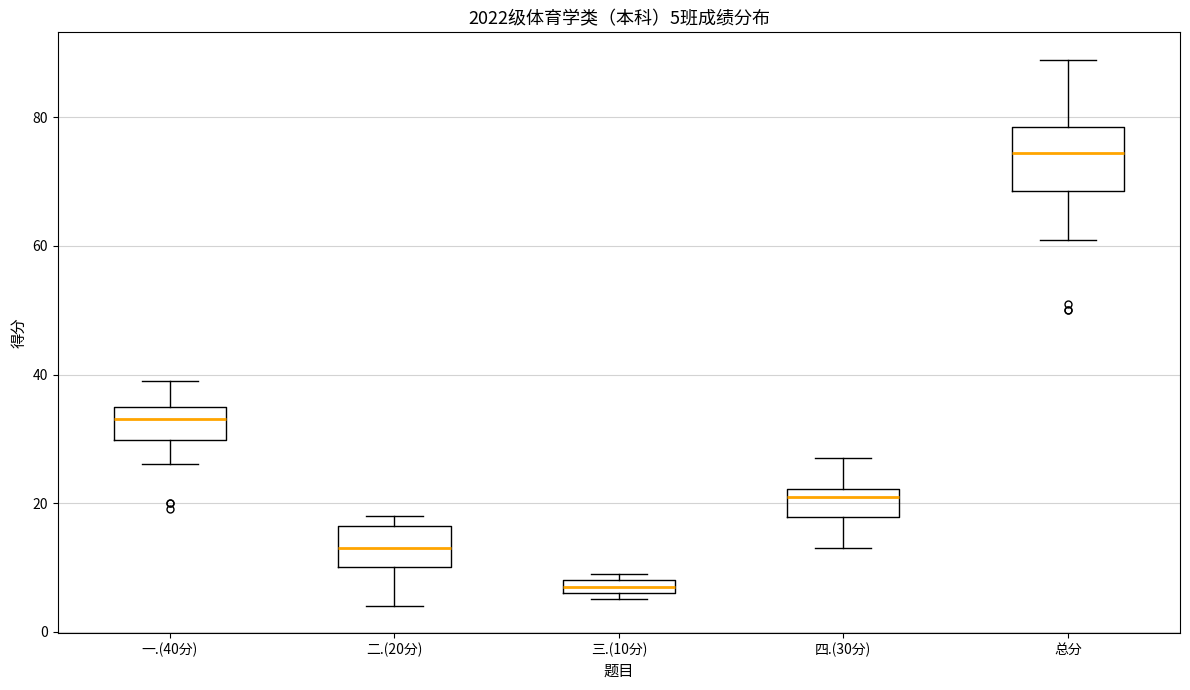

Comparing the boxes themselves (not the whiskers), which one is the tallest?

总分